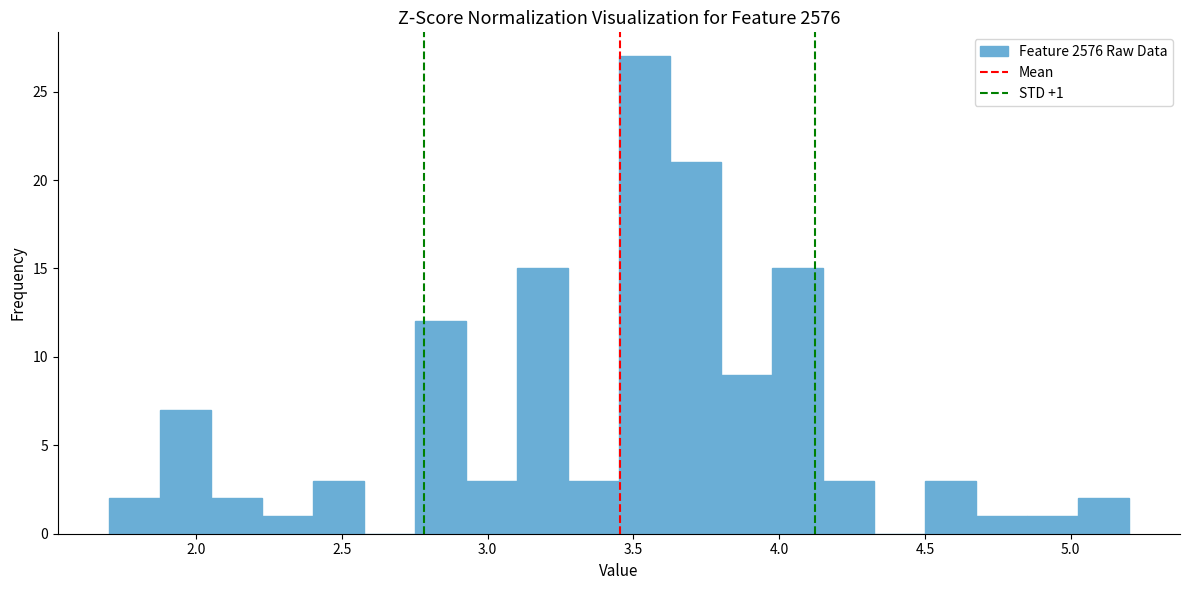

Read against the x-axis, roughly where is the centre of the tallest bar?

3.55